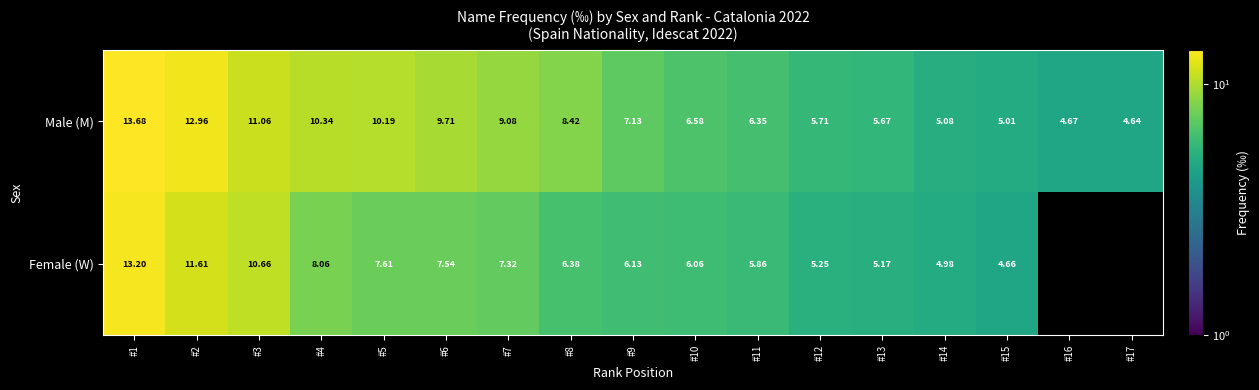

At how many categories does at least one series exceed 4?

17